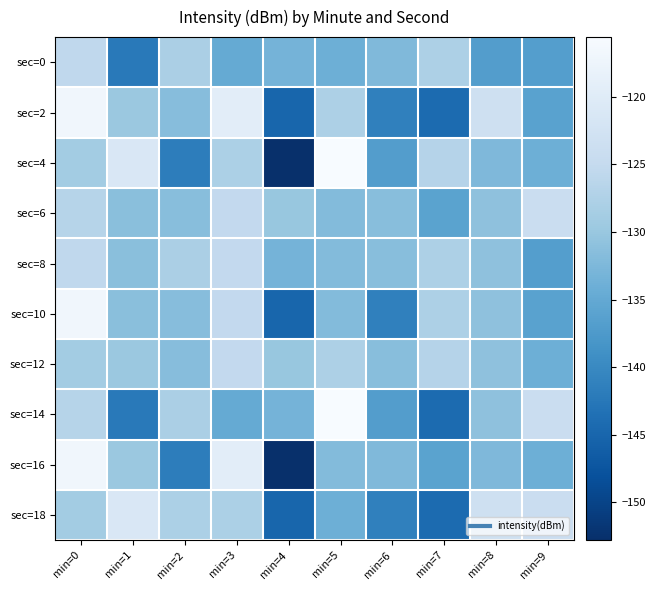

Which label corresponds to the smallest value in the chart?

min=4